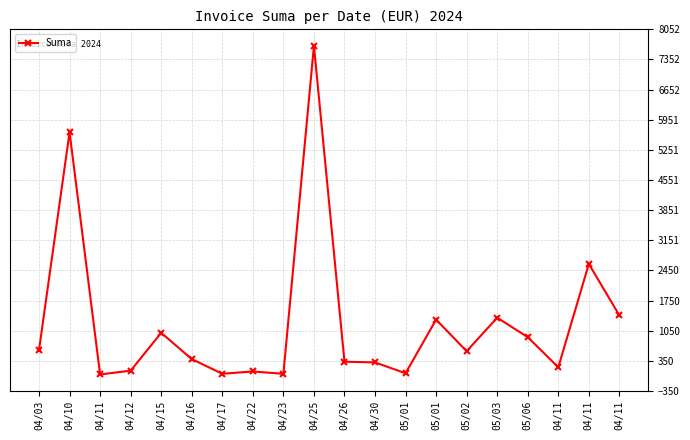

True or false: there are more than 2 points higher than both neighbors.

True